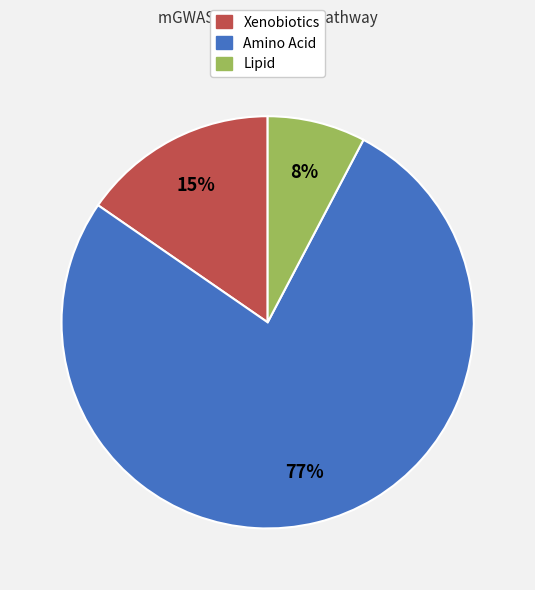

Which has a higher value, Amino Acid or Lipid?

Amino Acid